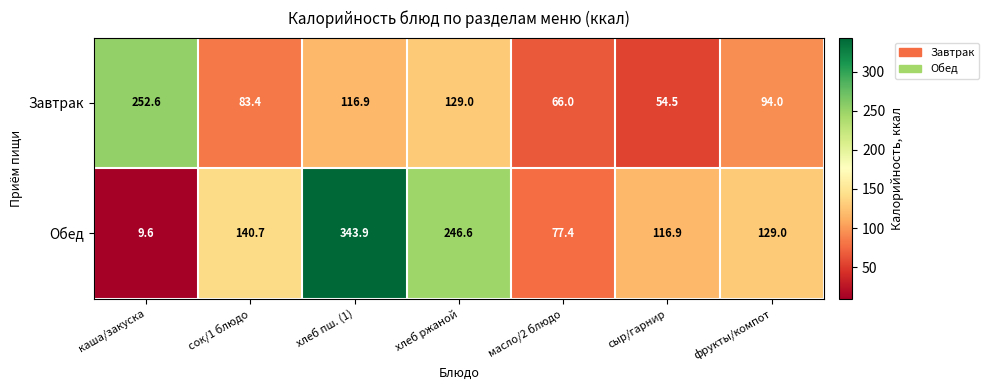

What is the sum of the Завтрак values at каша/закуска and сок/1 блюдо?

336.0